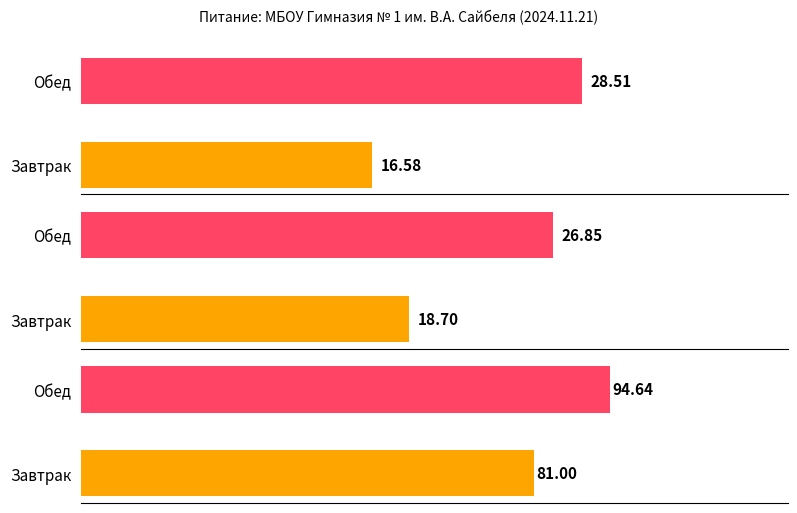

Is the value of Калорийность at Обед greater than the value of Углеводы at Обед?

Yes